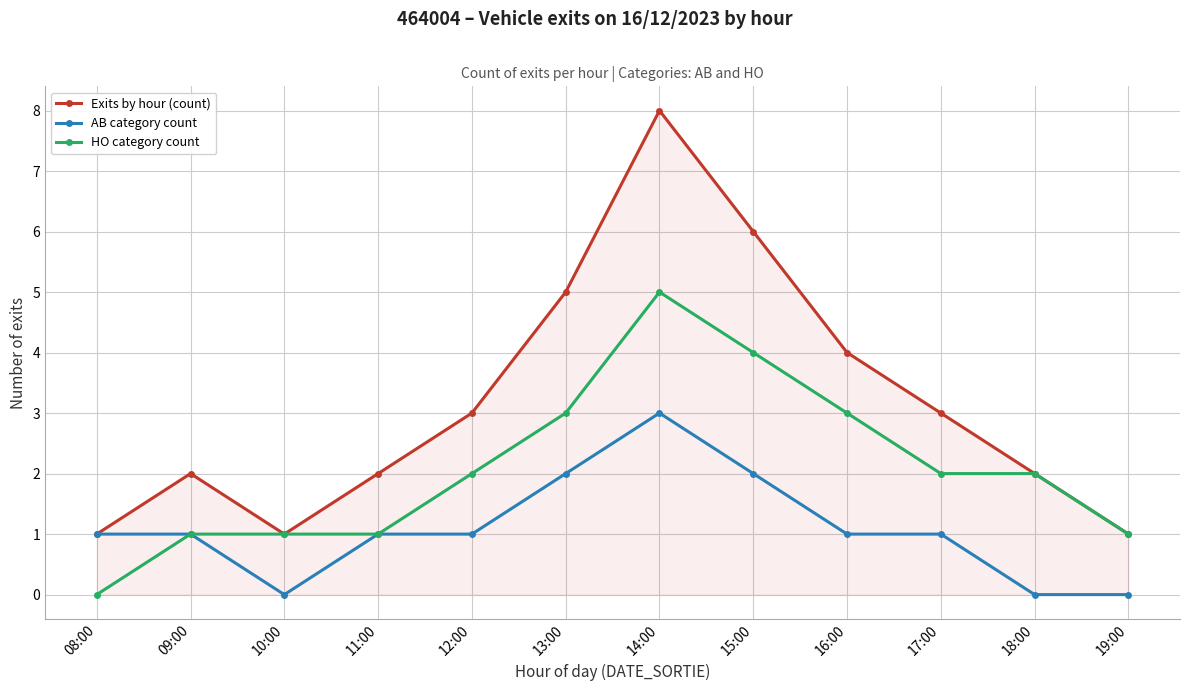

Which category has the highest value in the AB category count series?

14:00